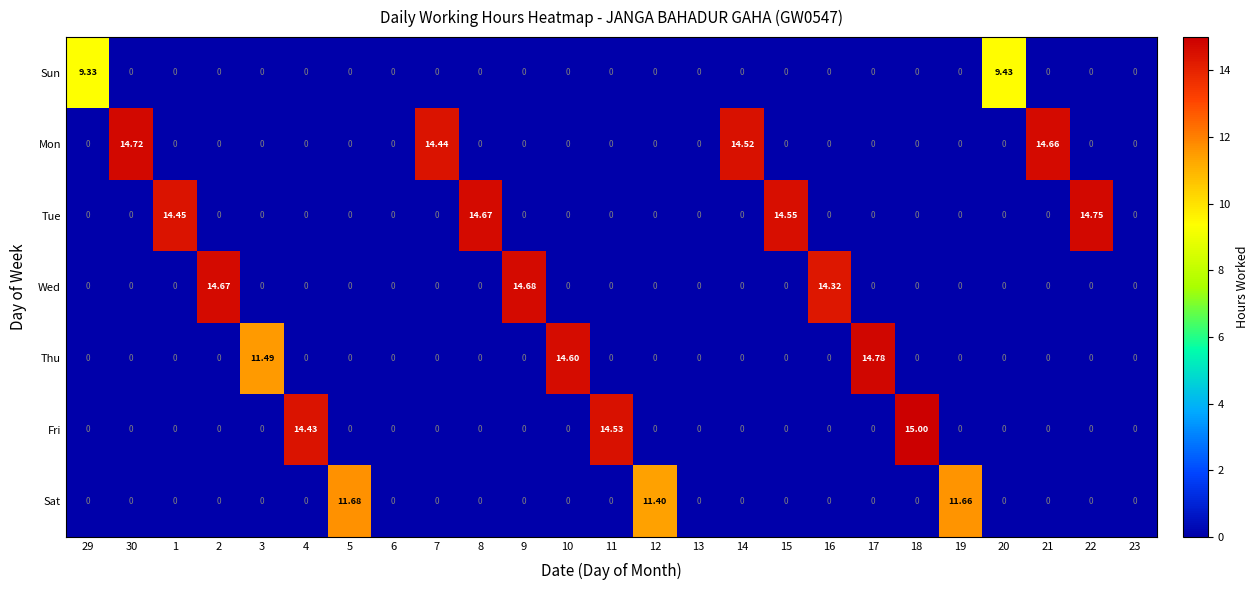

Which series changed the most between 11 and 18?

Fri